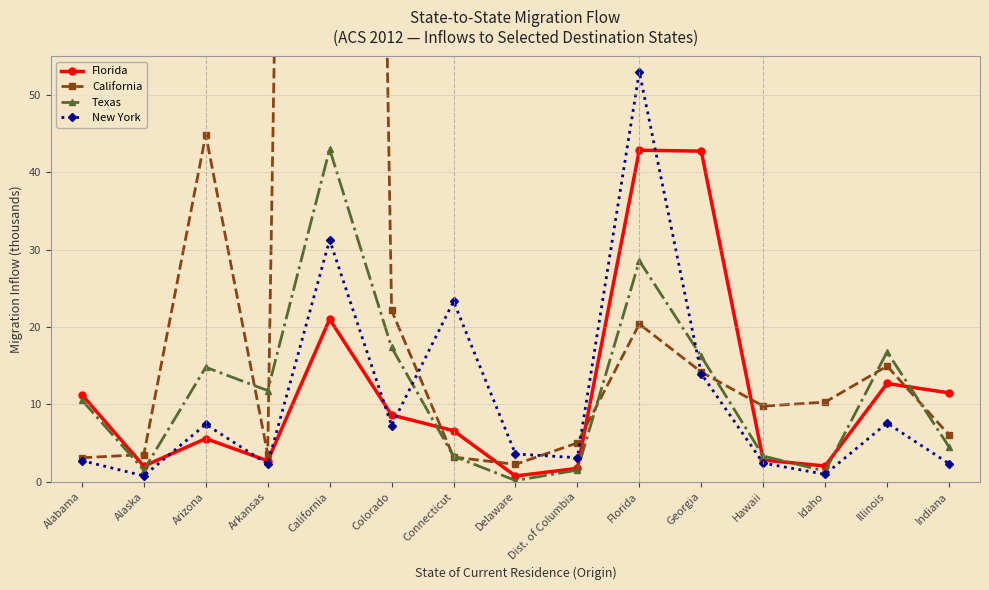

What is the sum of all Texas values?

174.5